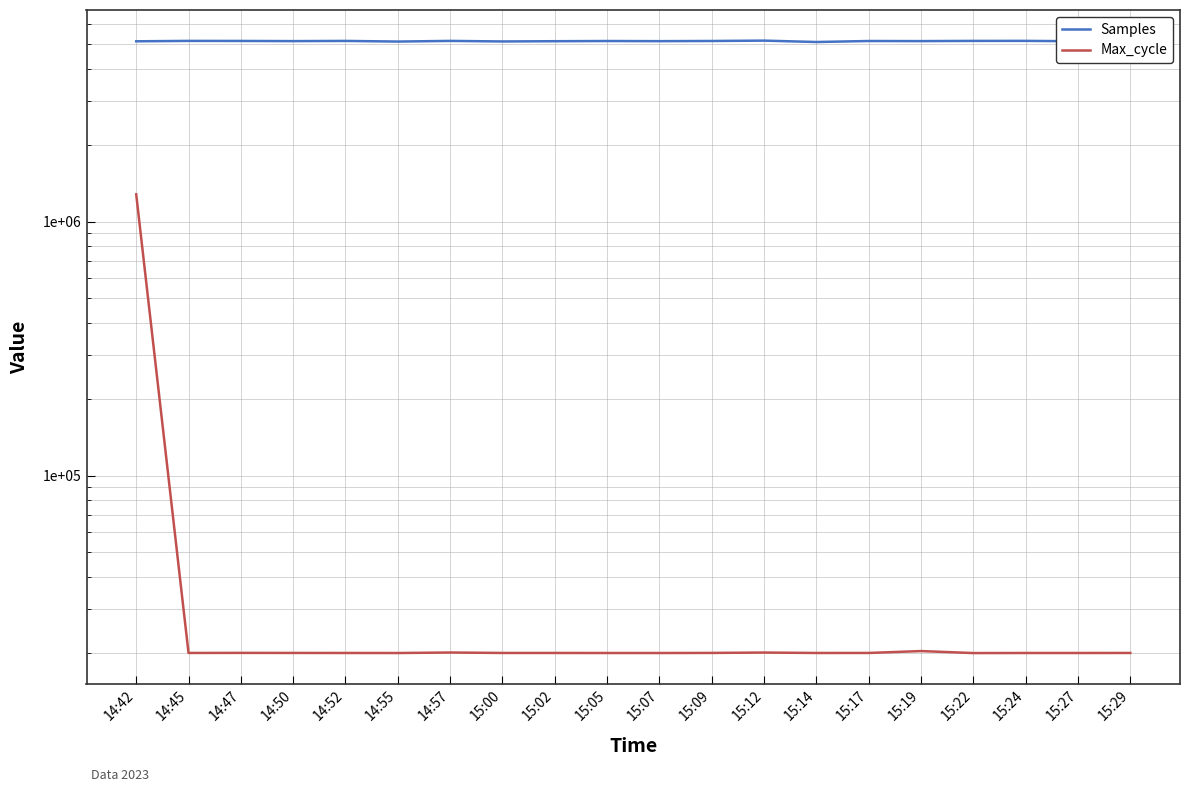

Where does the Samples series first go above 5155767?

14:45